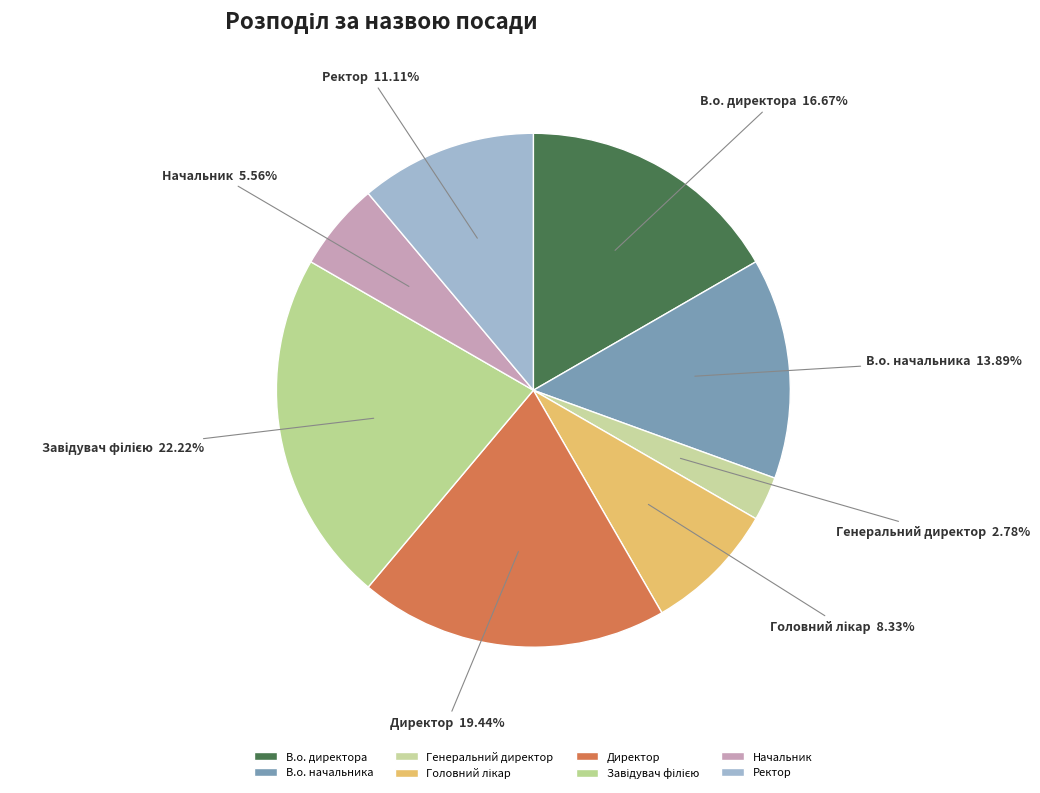

Which category has the smallest portion of the pie?

Генеральний директор